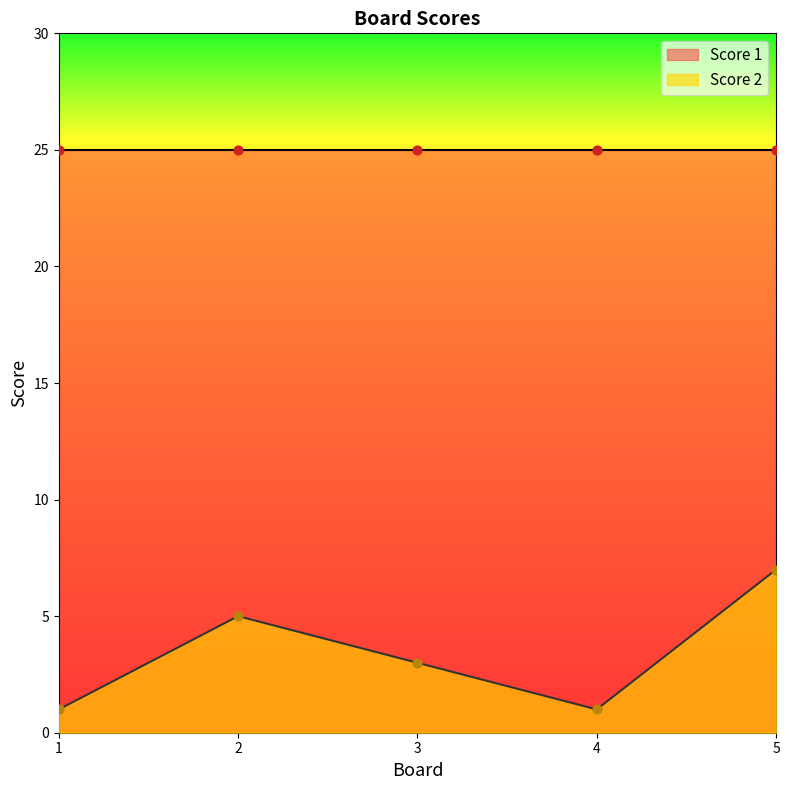

Which has a higher value, 4 or 2?

2